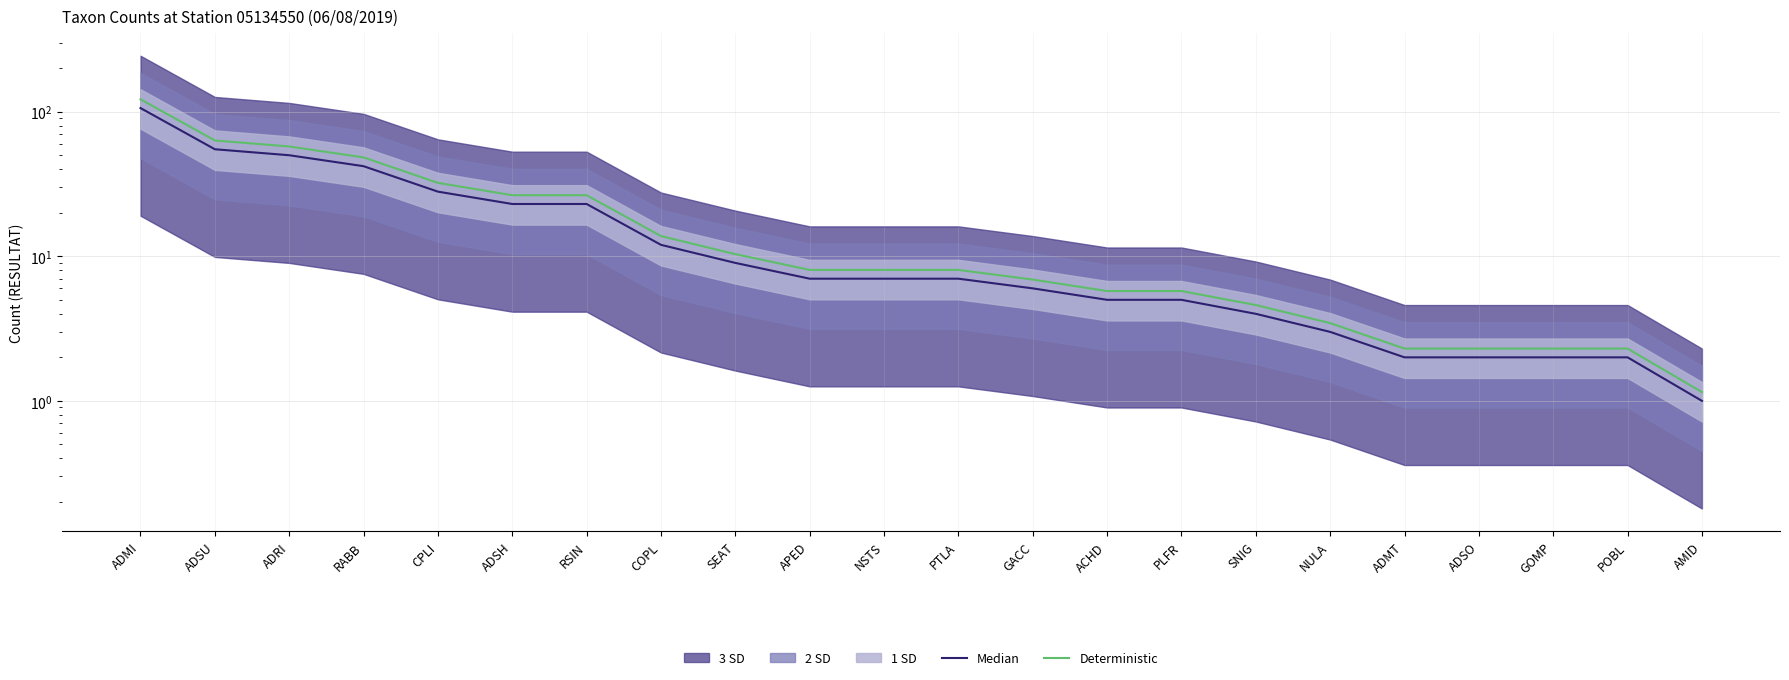

Reading right to left, what are all the values shown in this chart?

Median: AMID=1.0	POBL=2.0	GOMP=2.0	ADSO=2.0	ADMT=2.0	NULA=3.0	SNIG=4.0	PLFR=5.0	ACHD=5.0	GACC=6.0	PTLA=7.0	NSTS=7.0	APED=7.0	SEAT=9.0	COPL=12.0	RSIN=23.0	ADSH=23.0	CPLI=28.0	RABB=42.0	ADRI=50.0	ADSU=55.0	ADMI=106.0
Deterministic: AMID=1.1	POBL=2.3	GOMP=2.3	ADSO=2.3	ADMT=2.3	NULA=3.4	SNIG=4.6	PLFR=5.8	ACHD=5.8	GACC=6.9	PTLA=8.0	NSTS=8.0	APED=8.0	SEAT=10.3	COPL=13.8	RSIN=26.4	ADSH=26.4	CPLI=32.2	RABB=48.3	ADRI=57.5	ADSU=63.2	ADMI=121.9